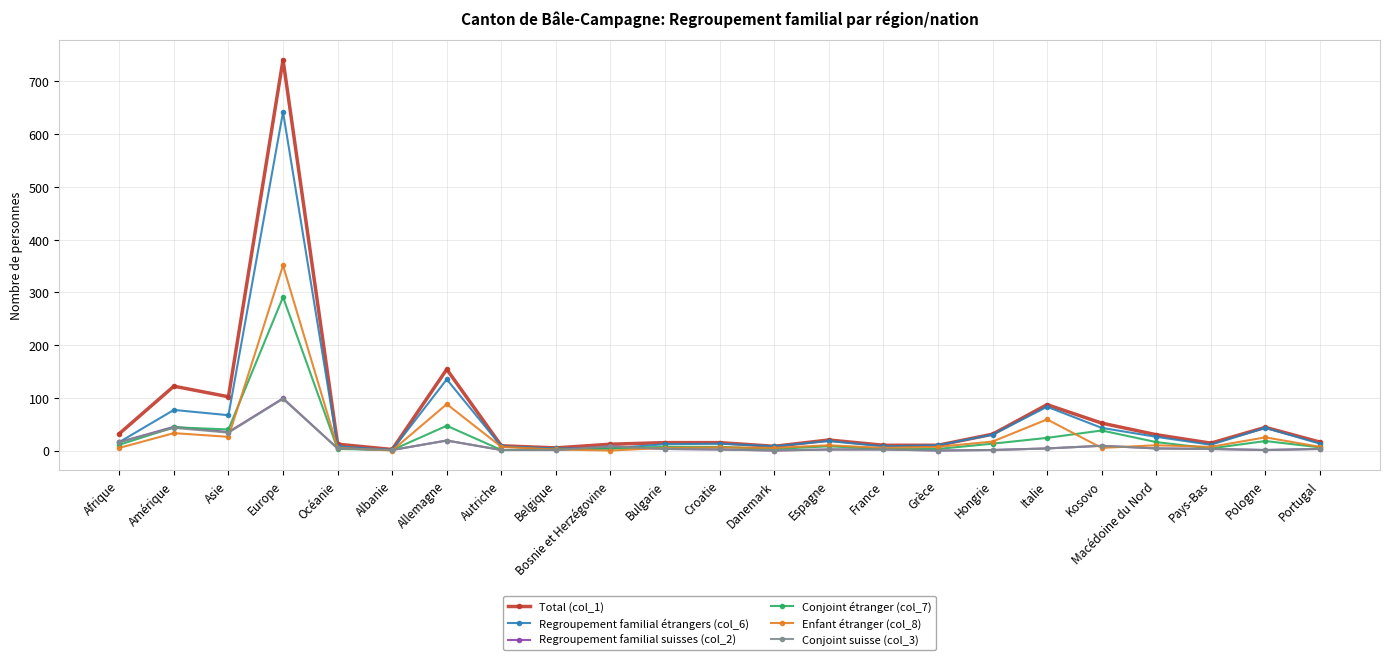

Where is Enfant étranger (col_8) nearest to the value 175?

Allemagne